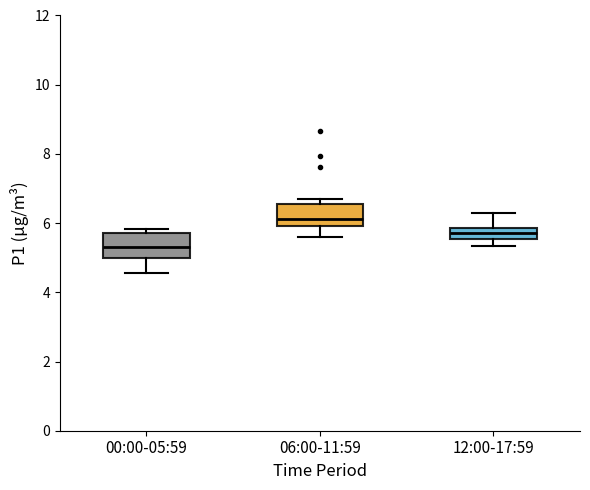

Reading left to right, read every box against the y-axis: the position of its median line, the range the box covers, and the ends of its whiskers. The values are not printed on the chart, so give them approximately, as read against the axis.

00:00-05:59: median 5.4, box 5.0 to 5.8, whiskers 4.6 to 5.8 (just above the box's upper edge)
06:00-11:59: median 6.2, box 6.0 to 6.6, whiskers 5.6 to 6.8
12:00-17:59: median 5.8 (inside the box), box 5.6 to 5.8, whiskers 5.4 to 6.4